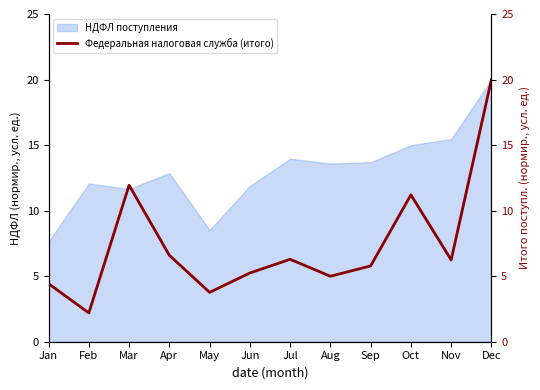

Which category has the highest value in the НДФЛ поступления series?

Dec